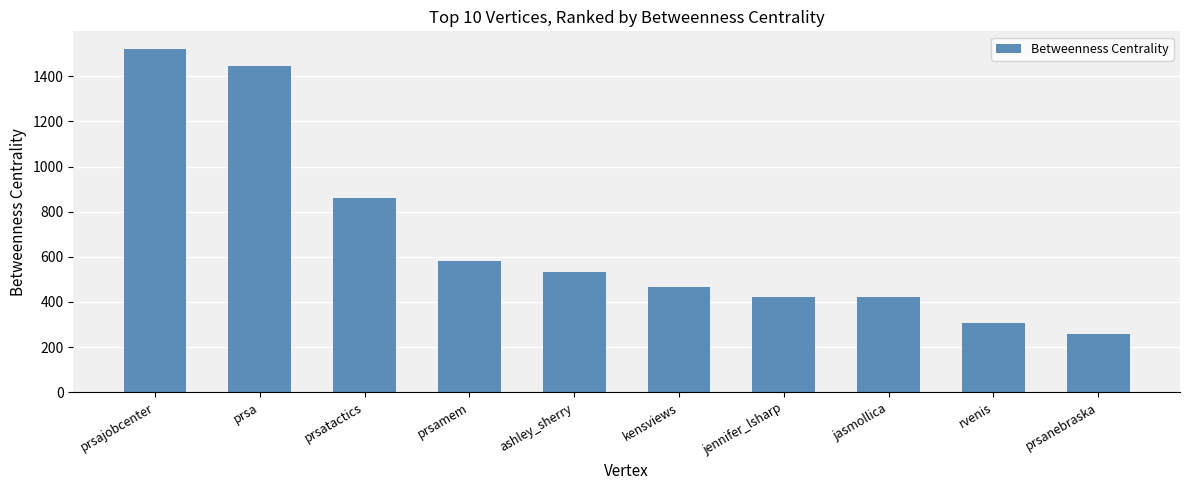

What is the smallest value displayed?

258.0